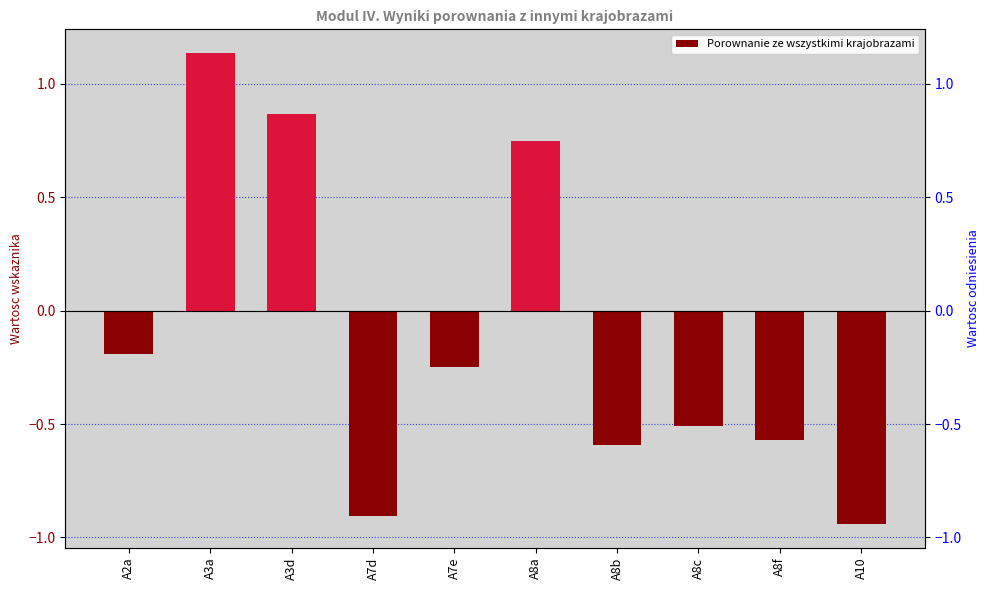

How many data points are less than 0?

7